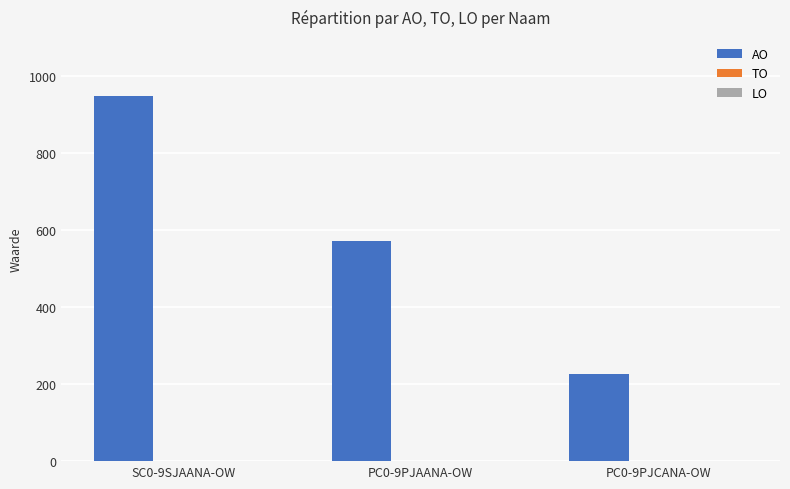

Between PC0-9PJAANA-OW and SC0-9SJAANA-OW, which is larger?

SC0-9SJAANA-OW